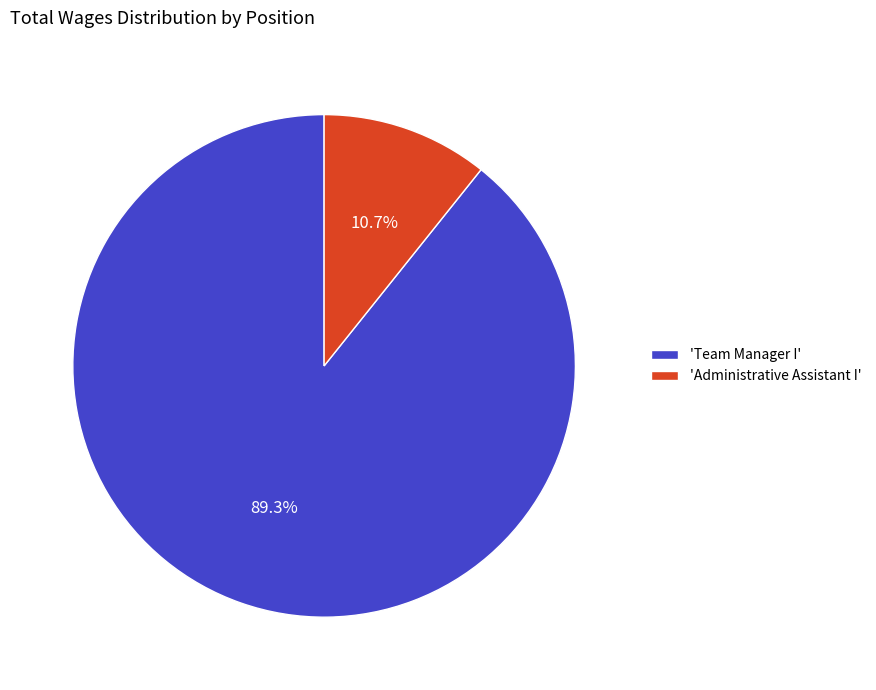

What portion of the pie excludes 'Administrative Assistant I'?

89.3%